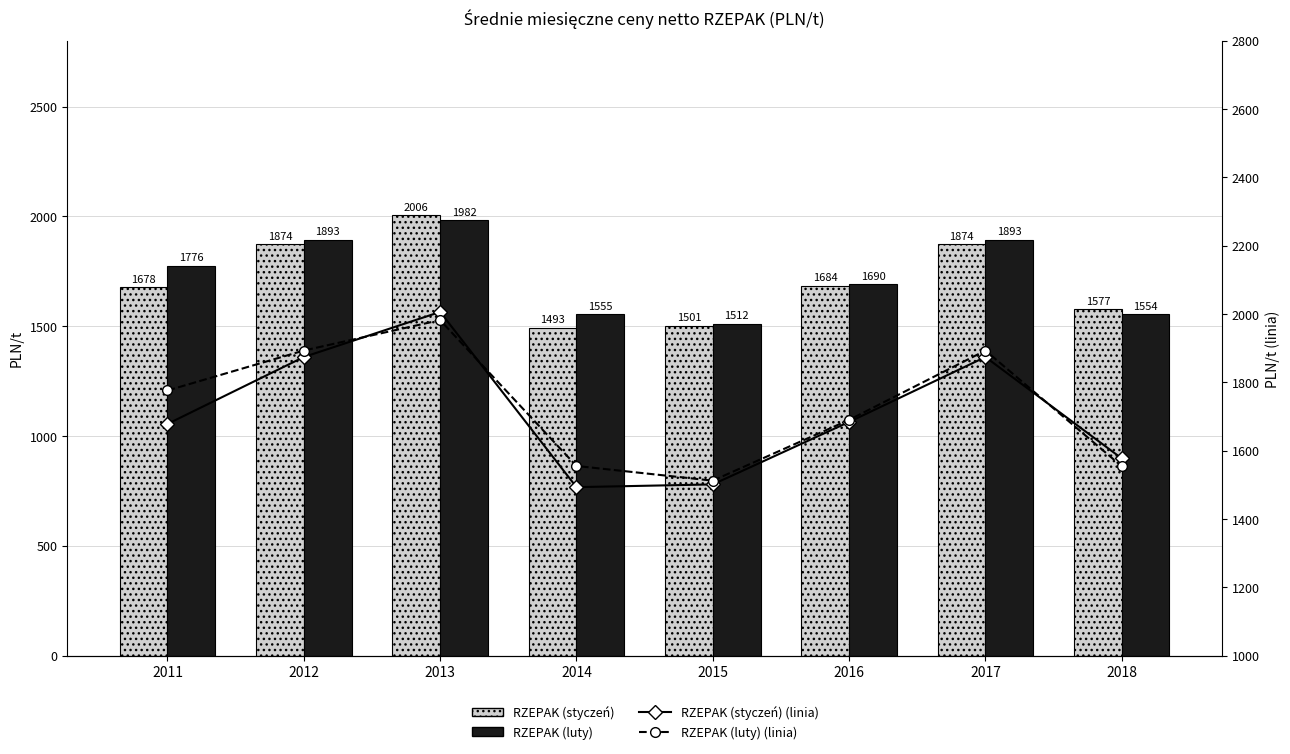

The RZEPAK (styczeń) series shows 2911 at 2013. True or false?

False